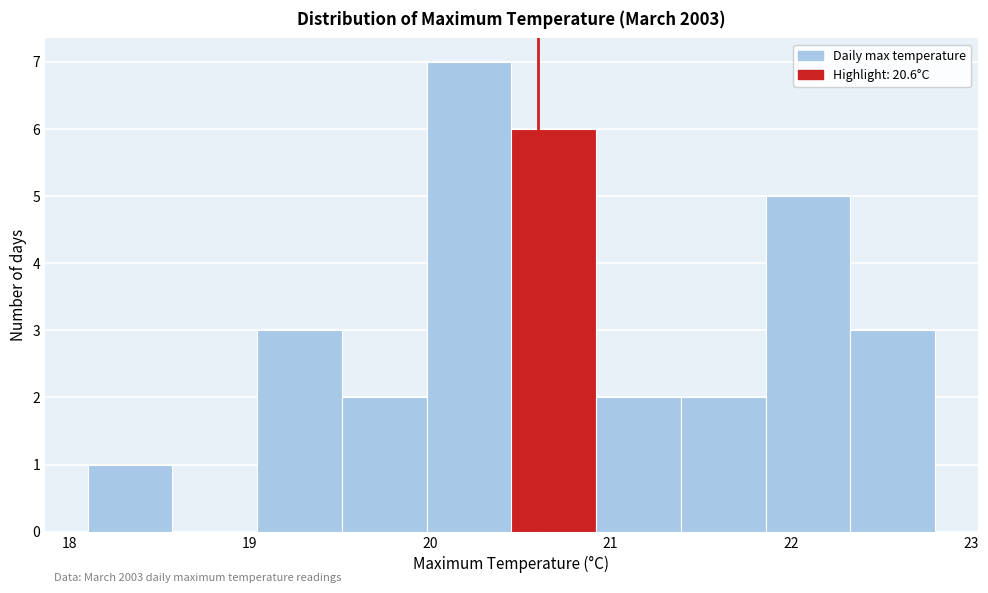

Over which range of the x-axis is the bar tallest?

19.98 to 20.45